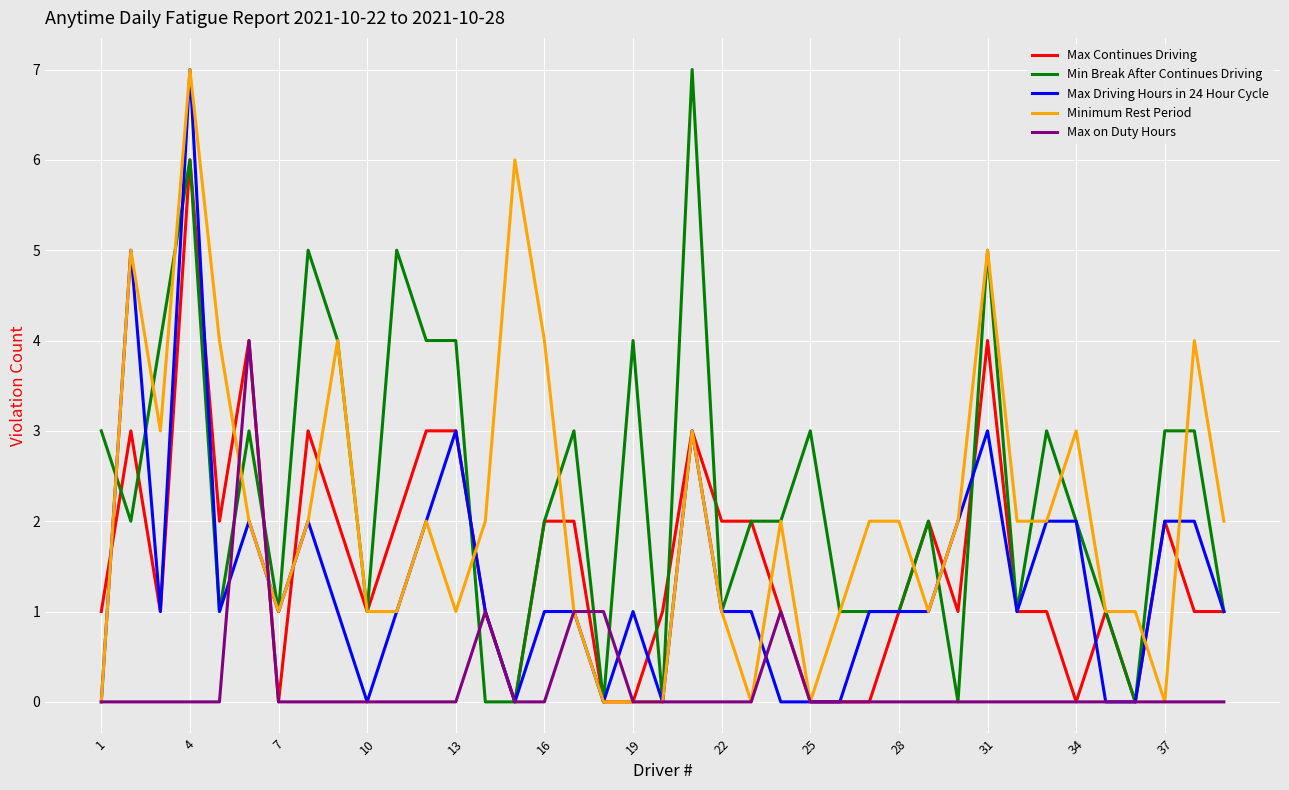

What are all the series names shown in the legend?

Max Continues Driving, Min Break After Continues Driving, Max Driving Hours in 24 Hour Cycle, Minimum Rest Period, Max on Duty Hours